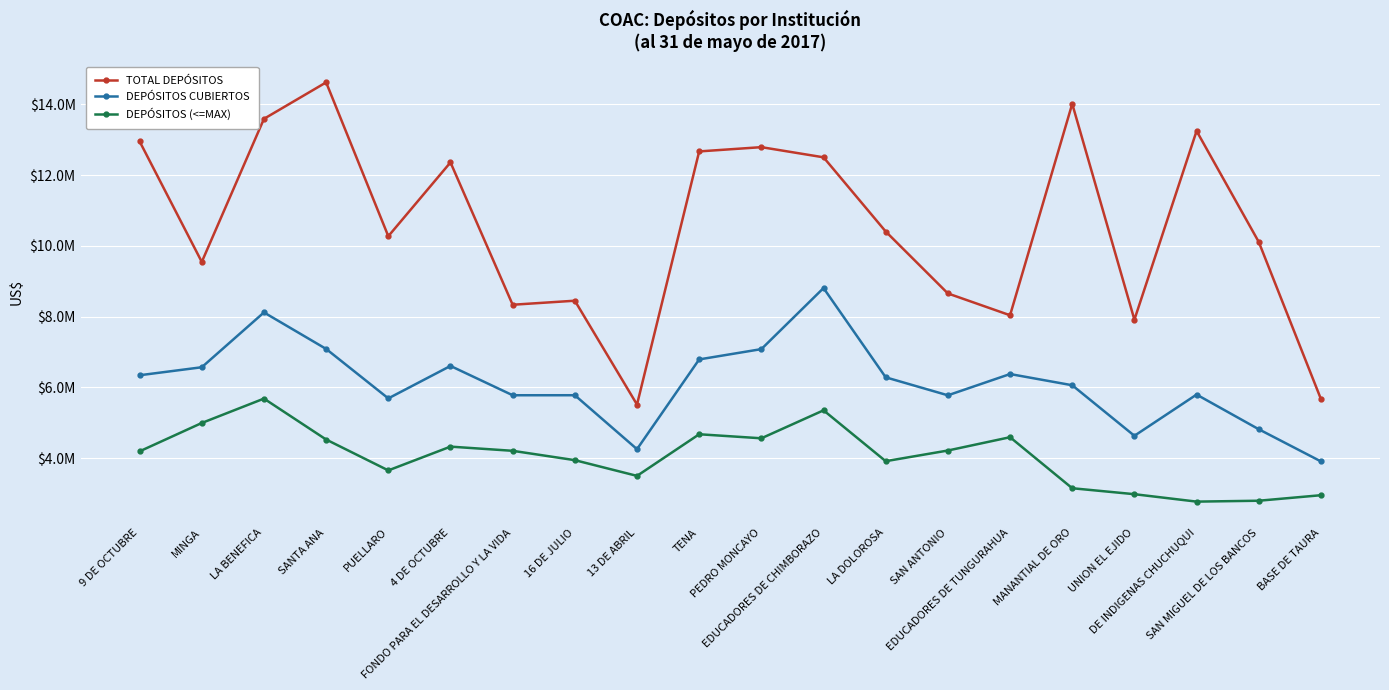

At how many categories does at least one series exceed 4760849?

20